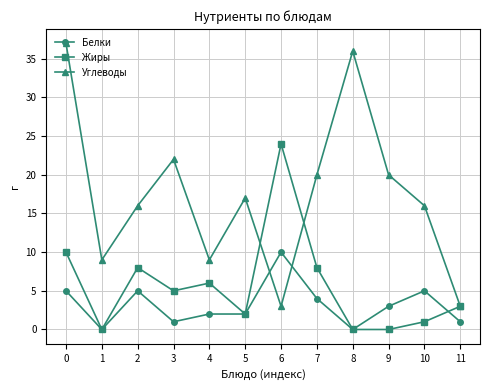

How many data points does each series have?

12